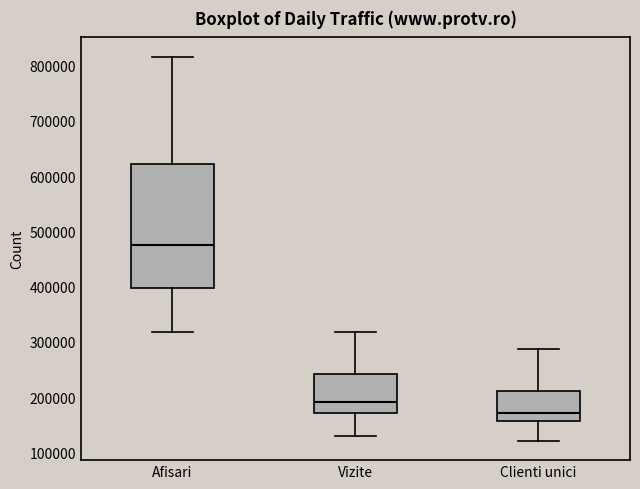

Where does the lower whisker of the box for Afisari end on the y-axis? The values are not printed on the chart, so give them approximately, as read against the axis.

320000